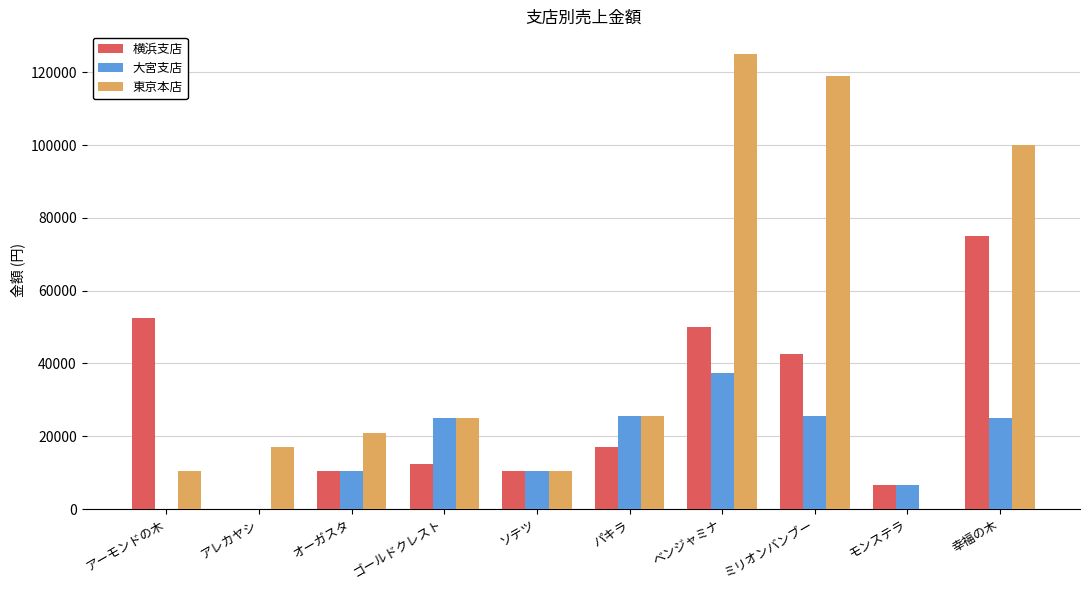

At which category is the sum across all series the highest?

ベンジャミナ